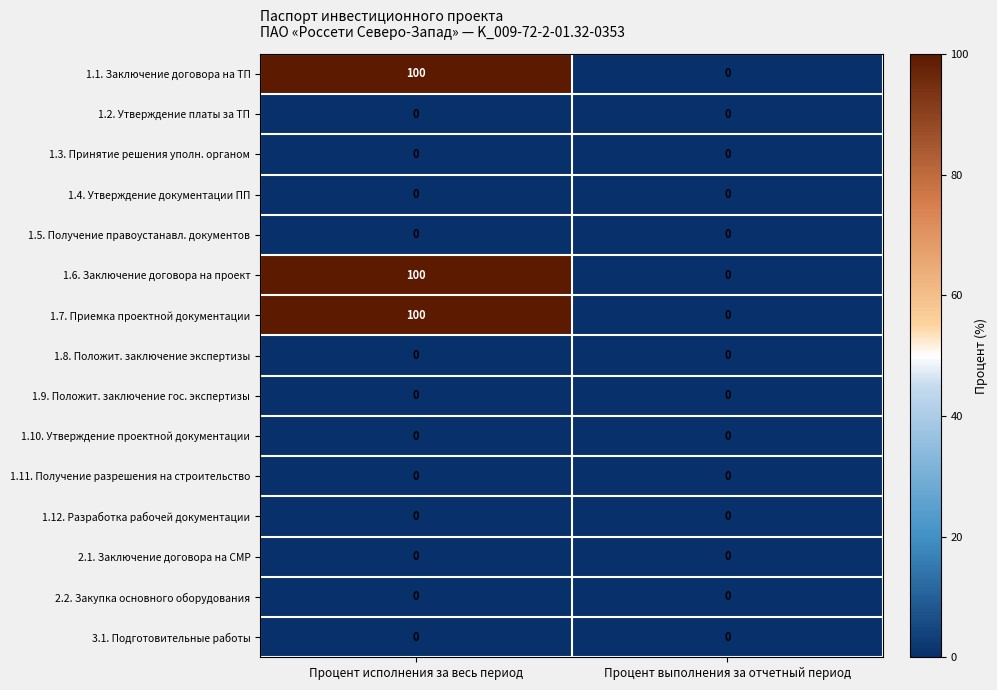

Reading right to left, extract all data points from this chart.

1.1. Заключение договора на ТП: Процент выполнения за отчетный период=0	Процент исполнения за весь период=100
1.2. Утверждение платы за ТП: Процент выполнения за отчетный период=0	Процент исполнения за весь период=0
1.3. Принятие решения уполн. органом: Процент выполнения за отчетный период=0	Процент исполнения за весь период=0
1.4. Утверждение документации ПП: Процент выполнения за отчетный период=0	Процент исполнения за весь период=0
1.5. Получение правоустанавл. документов: Процент выполнения за отчетный период=0	Процент исполнения за весь период=0
1.6. Заключение договора на проект: Процент выполнения за отчетный период=0	Процент исполнения за весь период=100
1.7. Приемка проектной документации: Процент выполнения за отчетный период=0	Процент исполнения за весь период=100
1.8. Положит. заключение экспертизы: Процент выполнения за отчетный период=0	Процент исполнения за весь период=0
1.9. Положит. заключение гос. экспертизы: Процент выполнения за отчетный период=0	Процент исполнения за весь период=0
1.10. Утверждение проектной документации: Процент выполнения за отчетный период=0	Процент исполнения за весь период=0
1.11. Получение разрешения на строительство: Процент выполнения за отчетный период=0	Процент исполнения за весь период=0
1.12. Разработка рабочей документации: Процент выполнения за отчетный период=0	Процент исполнения за весь период=0
2.1. Заключение договора на СМР: Процент выполнения за отчетный период=0	Процент исполнения за весь период=0
2.2. Закупка основного оборудования: Процент выполнения за отчетный период=0	Процент исполнения за весь период=0
3.1. Подготовительные работы: Процент выполнения за отчетный период=0	Процент исполнения за весь период=0